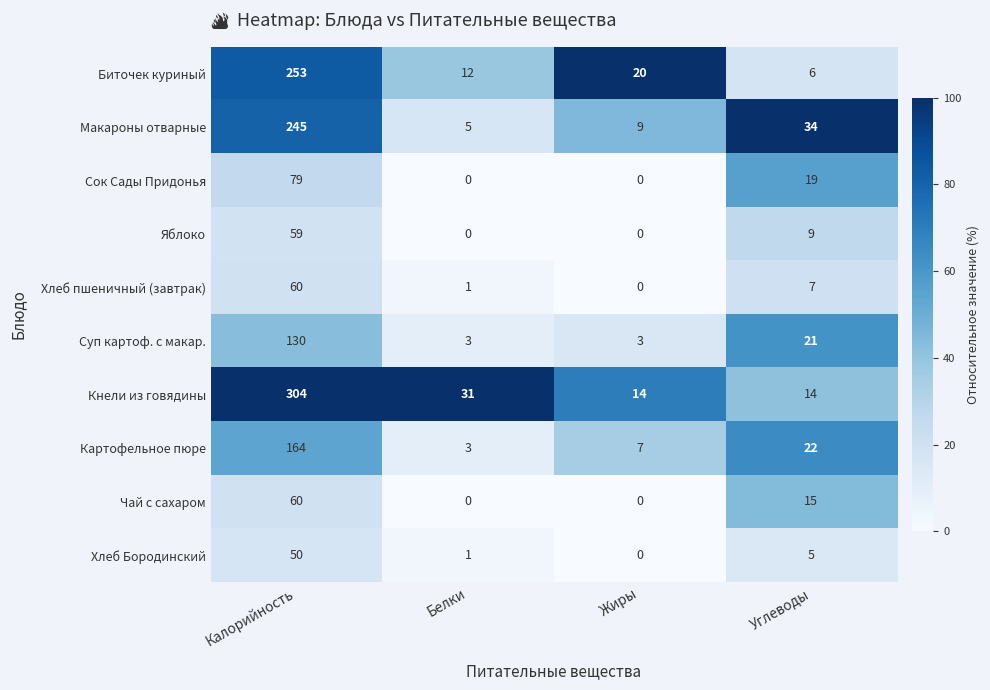

Which series has the widest spread of values?

Кнели из говядины